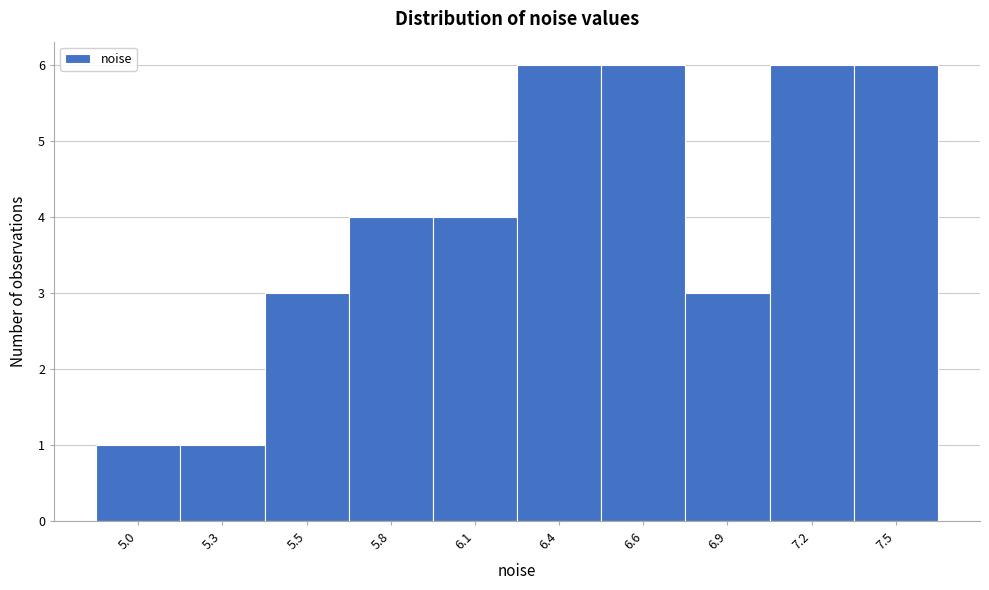

Reading left to right, extract all data points from this chart.

1	1	3	4	4	6	6	3	6	6